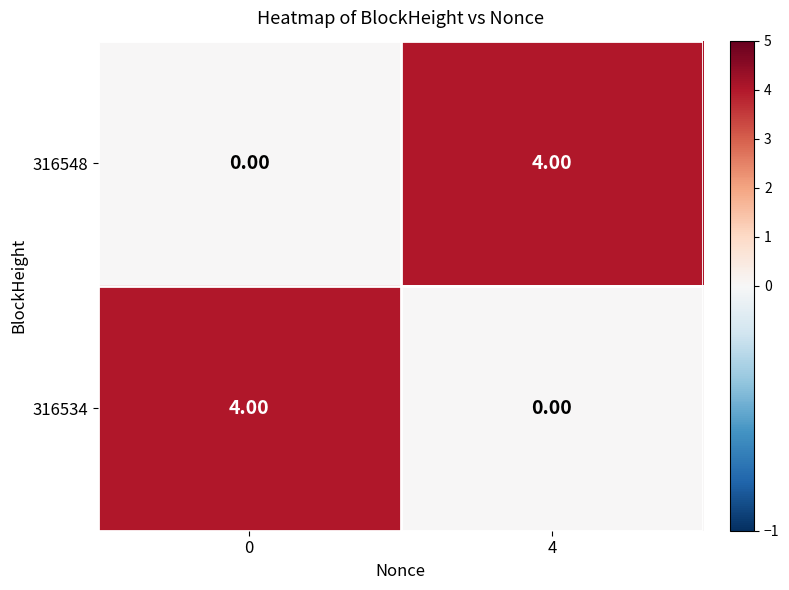

What is the difference between the maximum and minimum values in the 316548 series?

4